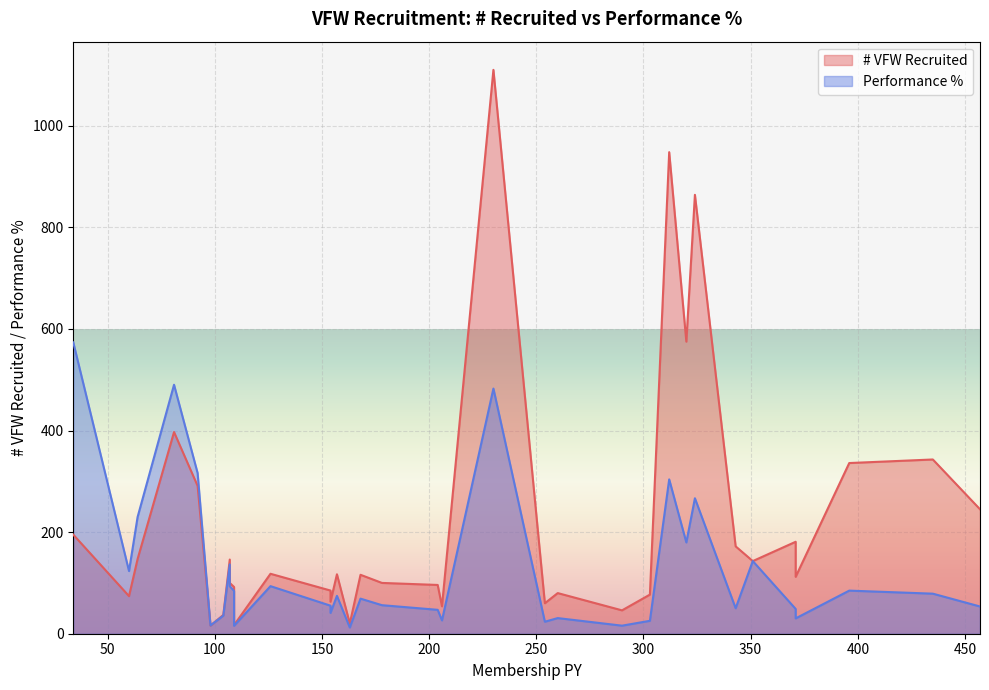

What is the minimum value for Performance %?

12.3